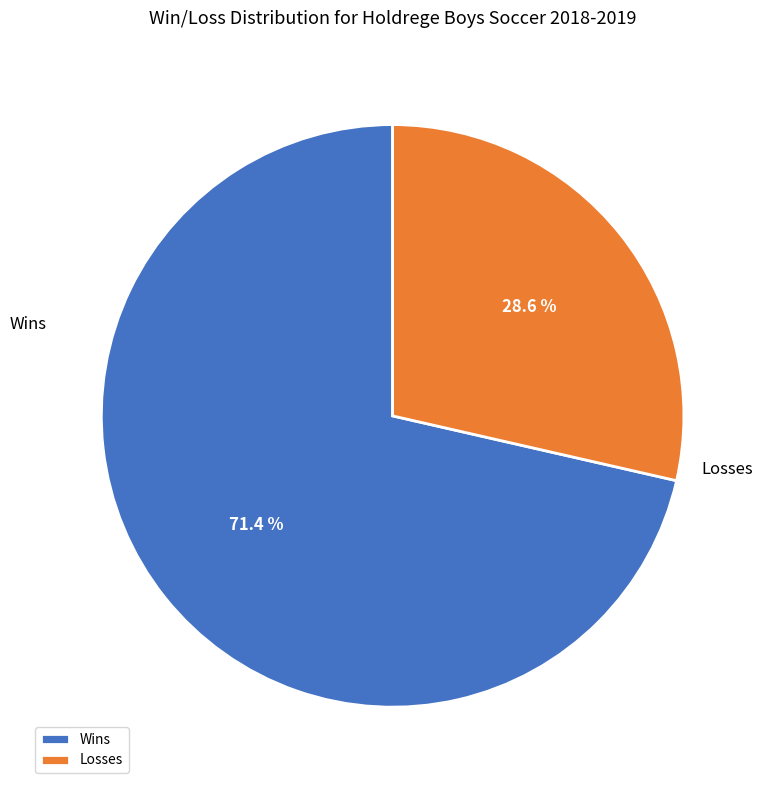

To the nearest percent, what is the difference between the Losses and Wins slice percentages?

43%